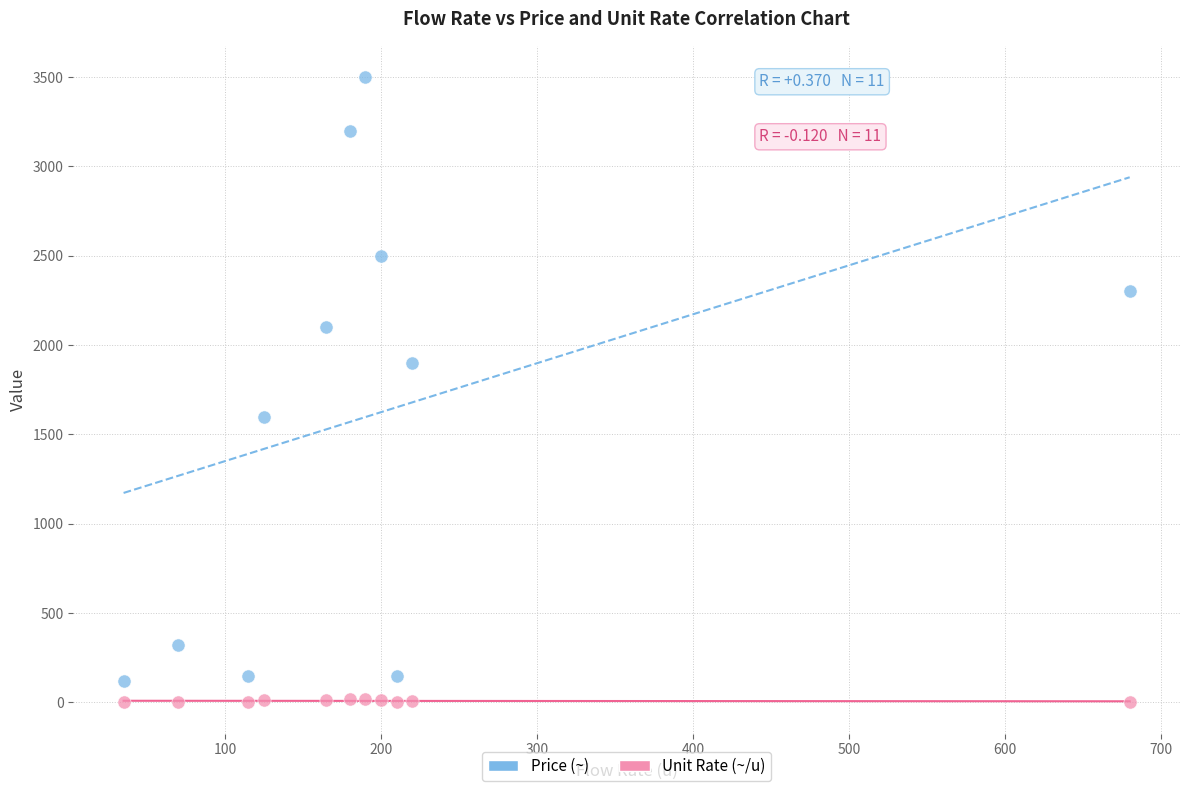

Which series contains the highest Y value?

Price (~)